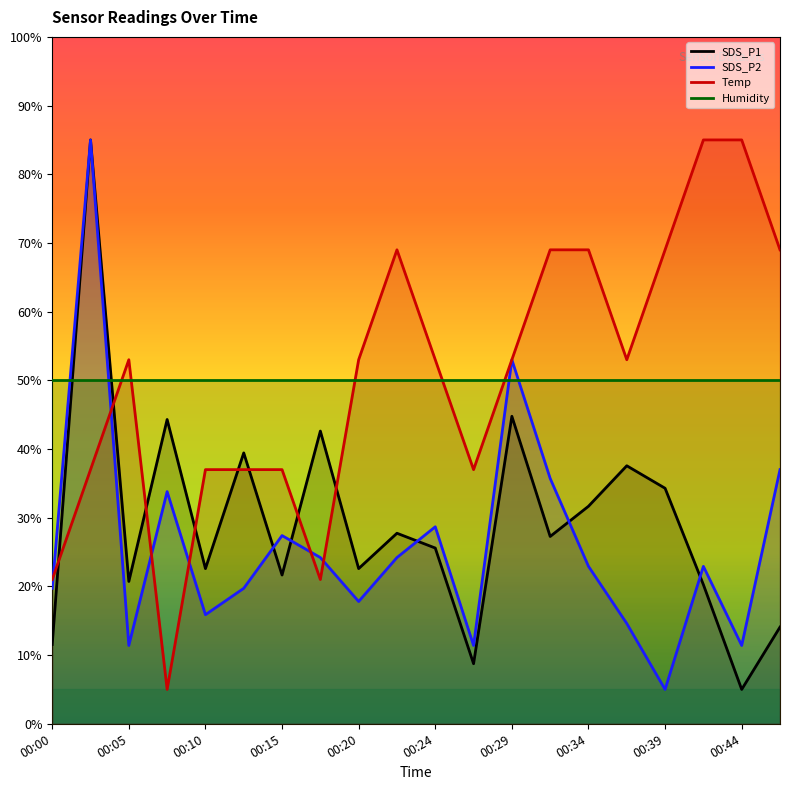

Where do Temp and SDS_P2 first cross each other?

00:00 and 00:03